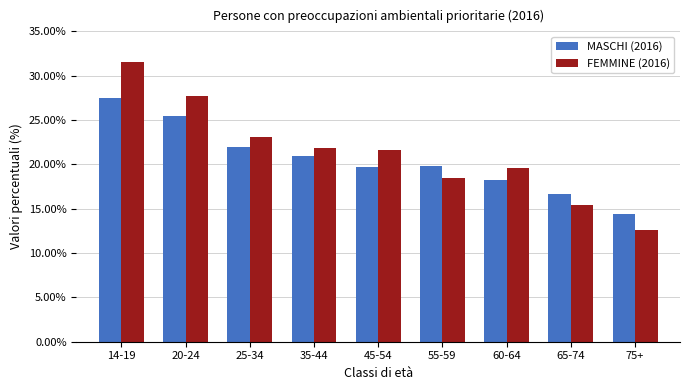

Is the value of MASCHI (2016) at 14-19 greater than the value of FEMMINE (2016) at 75+?

Yes